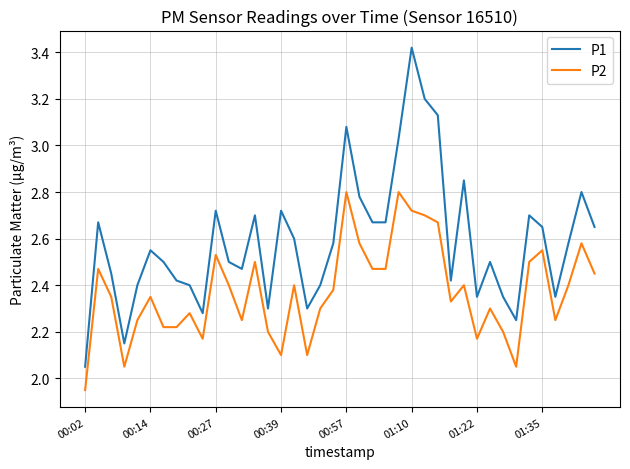

True or false: P2 and P1 cross at least once.

False